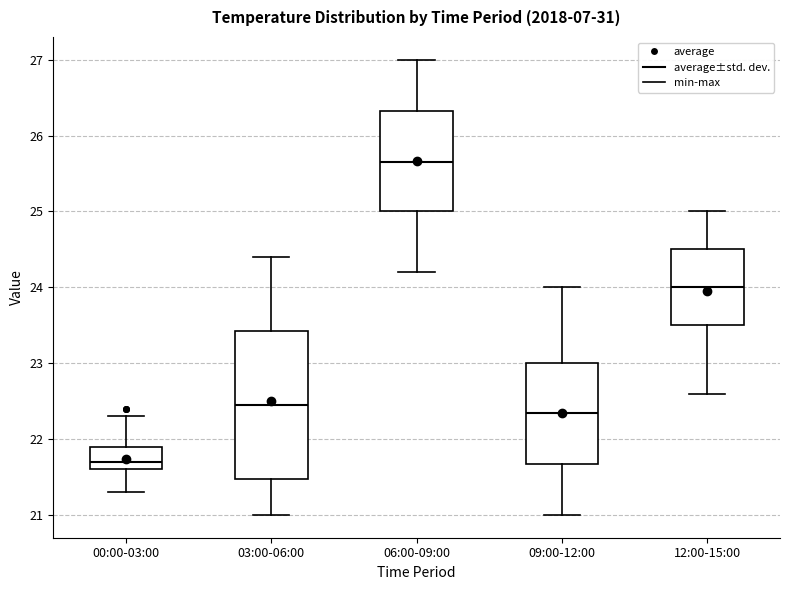

Which box is the tallest, from its lower edge to its upper edge?

03:00-06:00